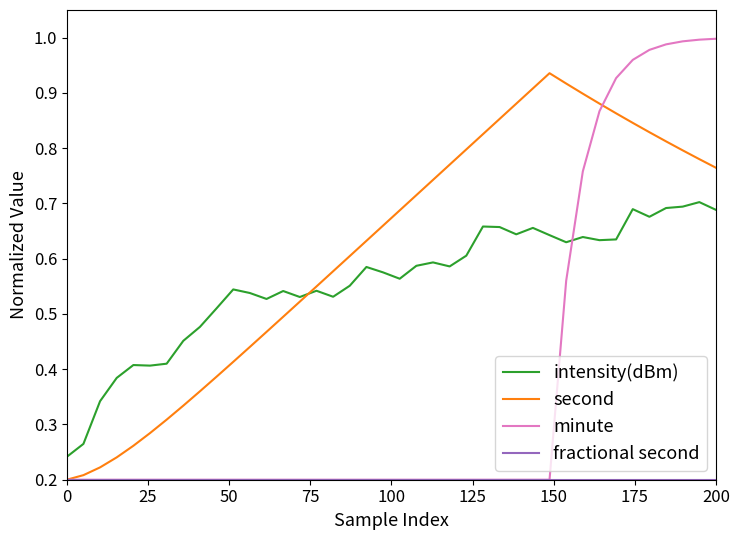

Which series has the largest range (max minus min)?

minute